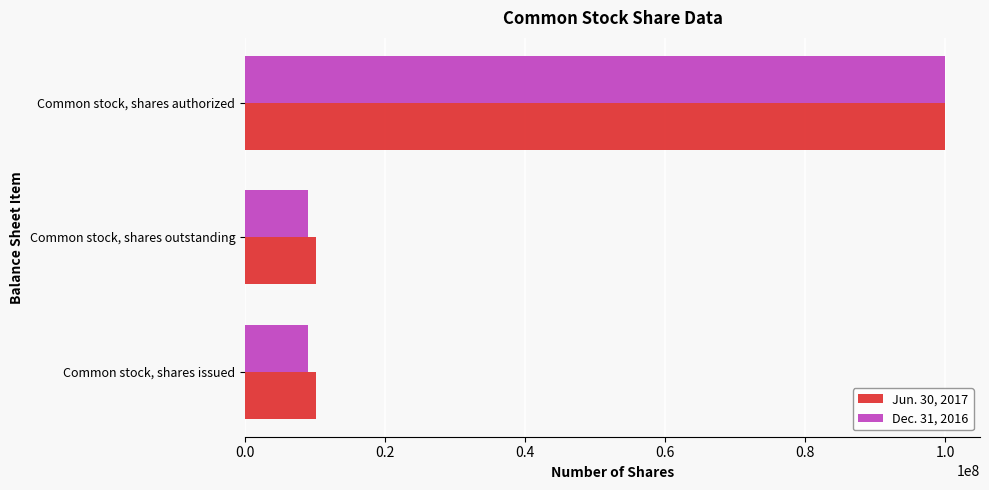

At how many categories does at least one series exceed 44845288?

1